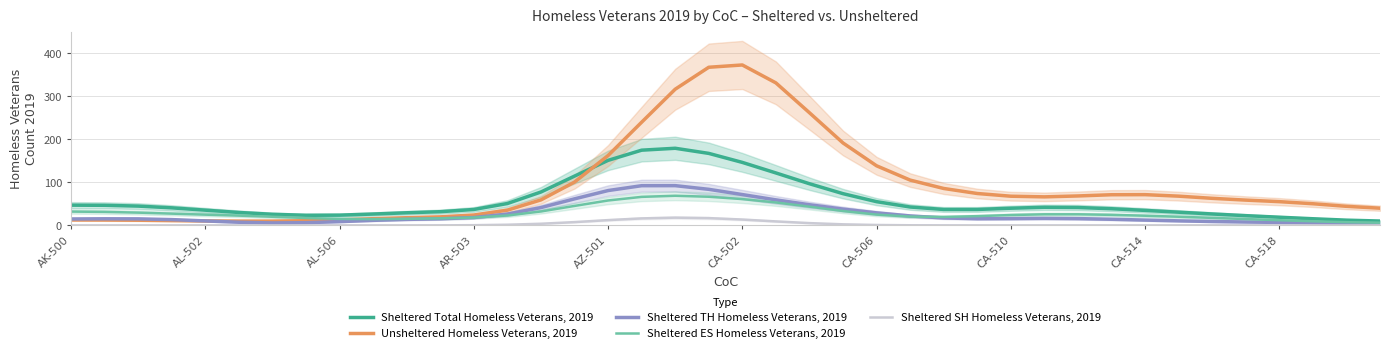

List the series in order of their peak value, lowest first.

Sheltered SH Homeless Veterans, 2019, Sheltered ES Homeless Veterans, 2019, Sheltered TH Homeless Veterans, 2019, Sheltered Total Homeless Veterans, 2019, Unsheltered Homeless Veterans, 2019